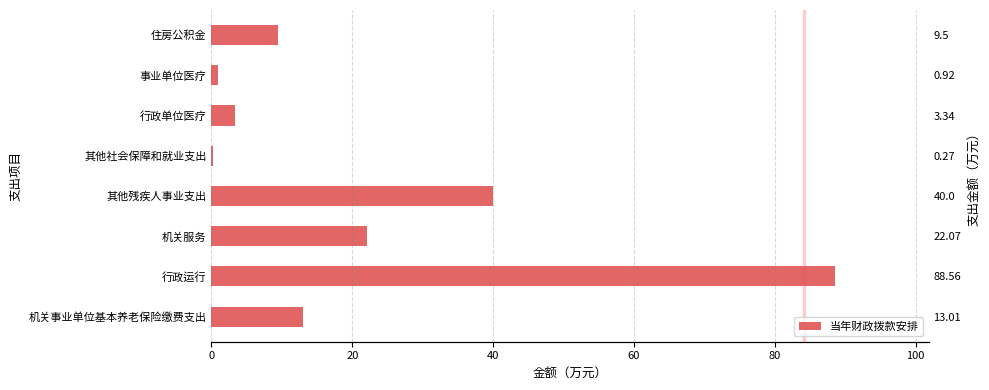

What is the maximum value shown in the chart?

88.6